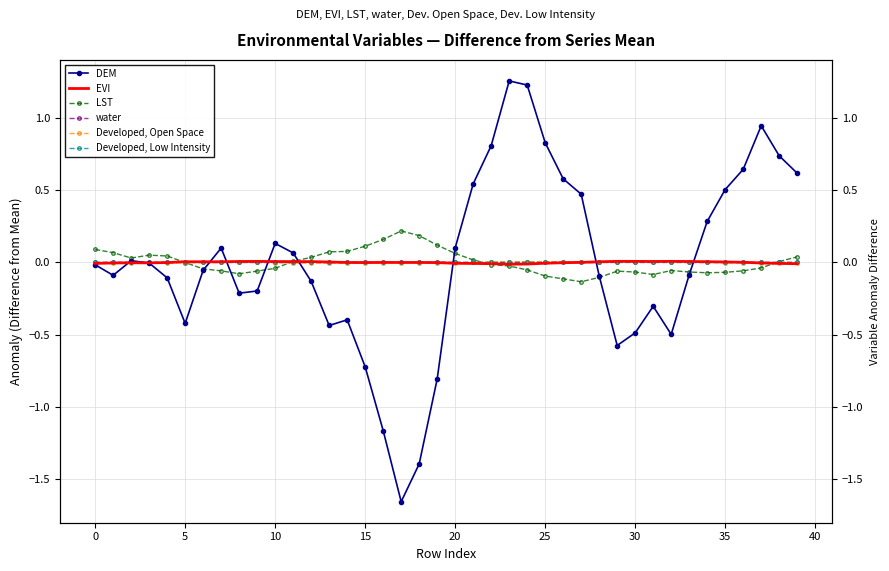

How many intersections are there between DEM and LST?

7